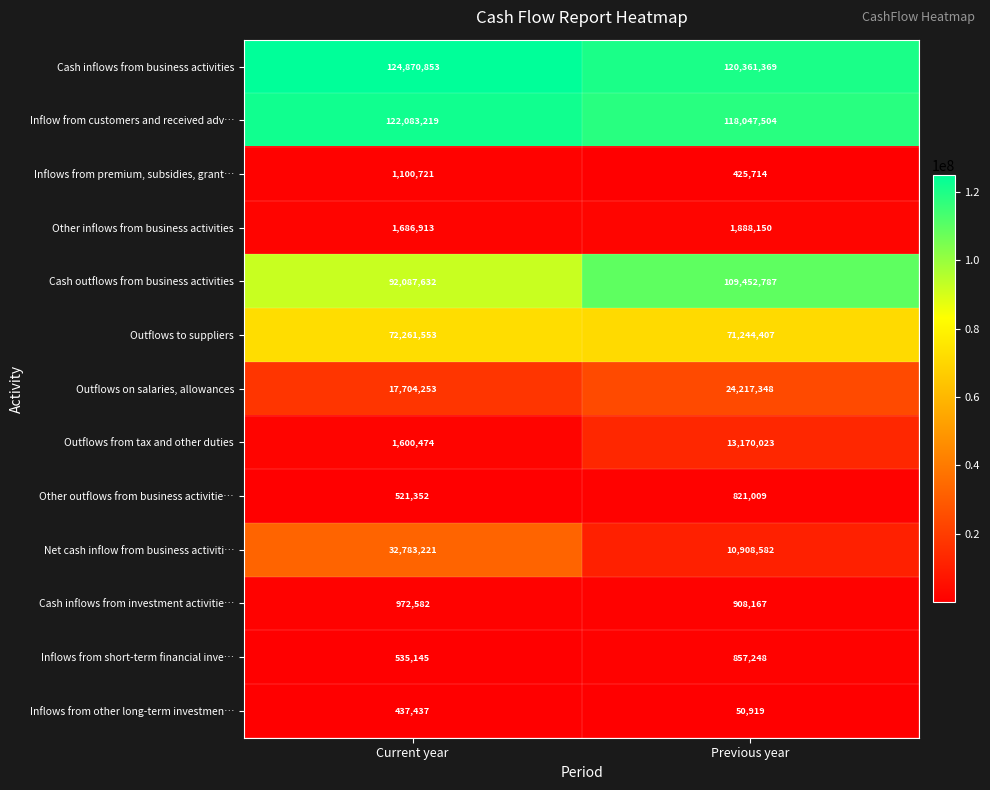

What is the approximate value of Net cash inflow from business activiti… at Previous year, to the nearest 100?

10908600